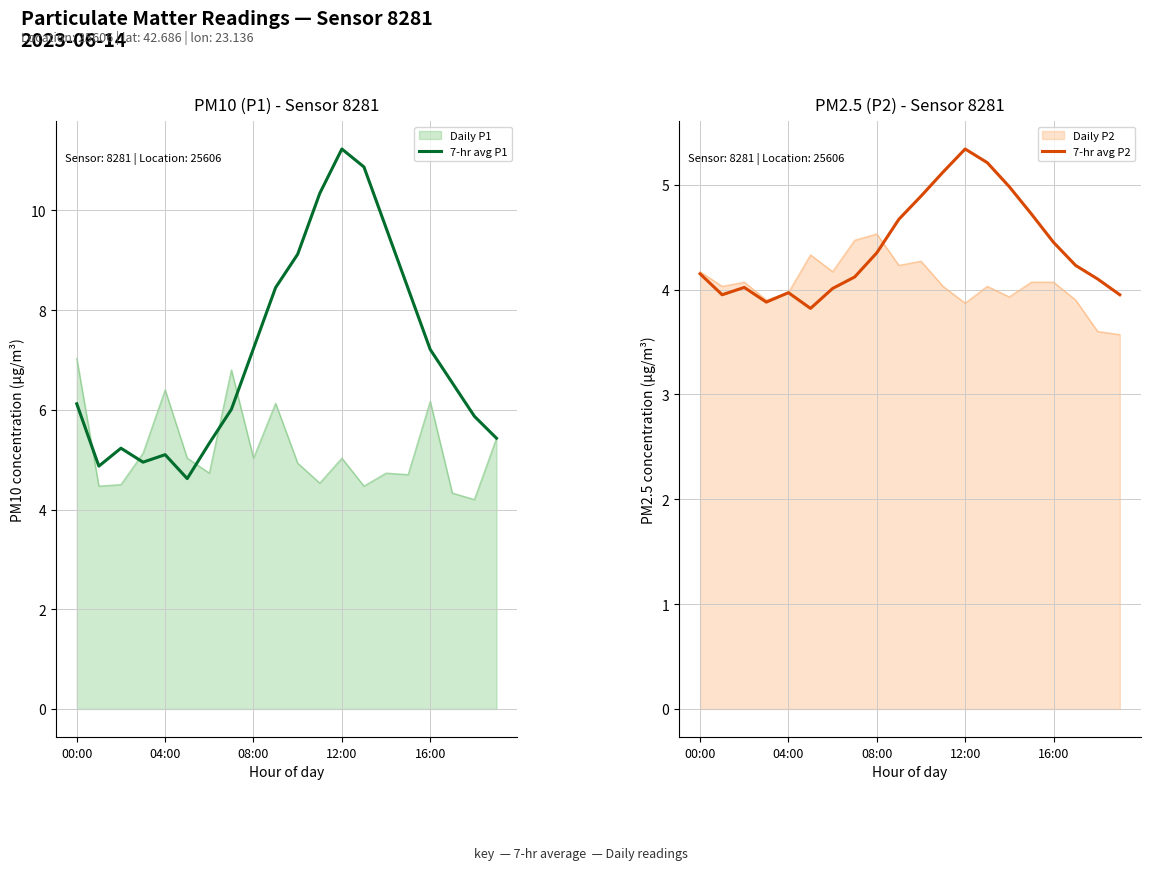

What is the maximum value for Daily P1?

7.0